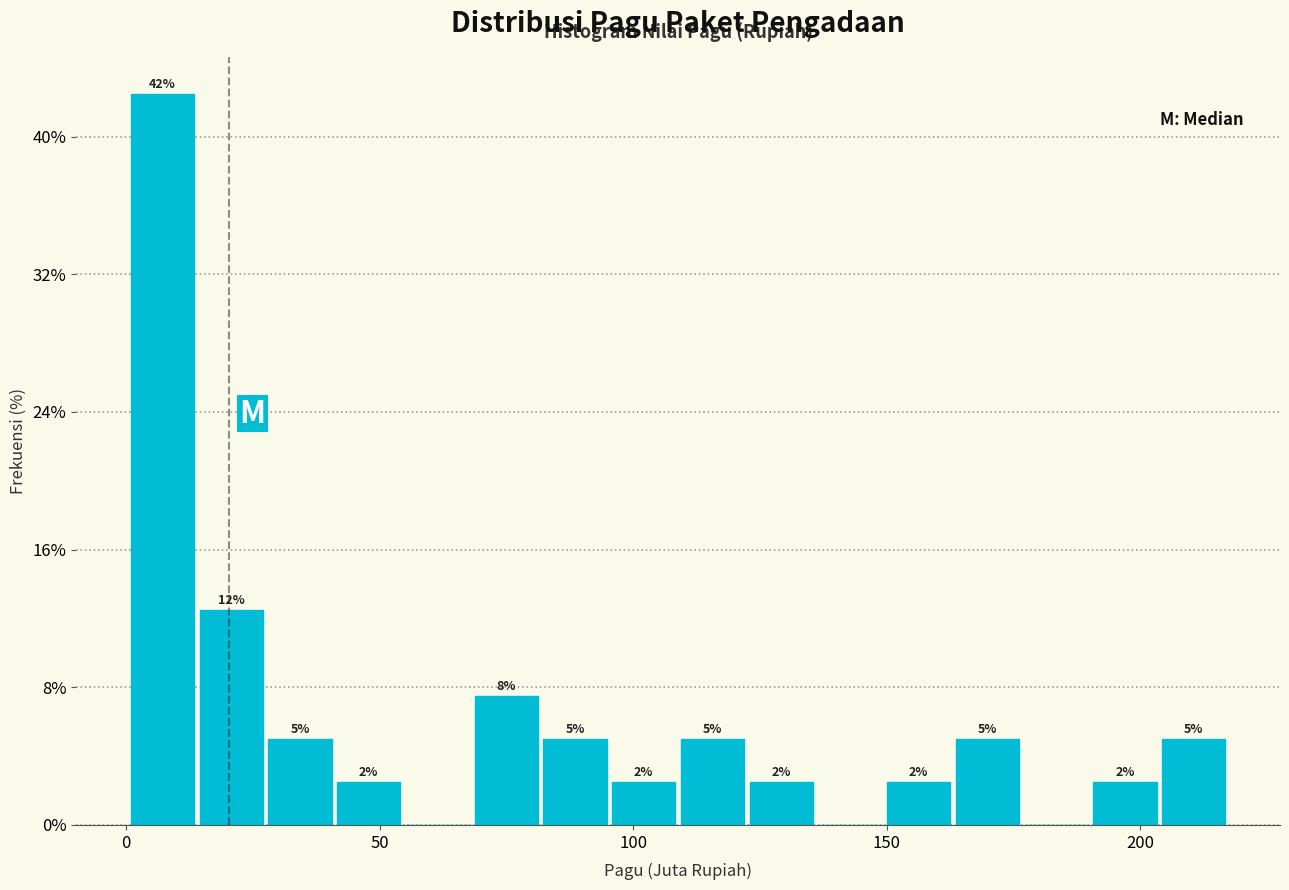

Around what value on the x-axis is the tallest bar? Give the approximate position of its centre, as read against the axis.

5